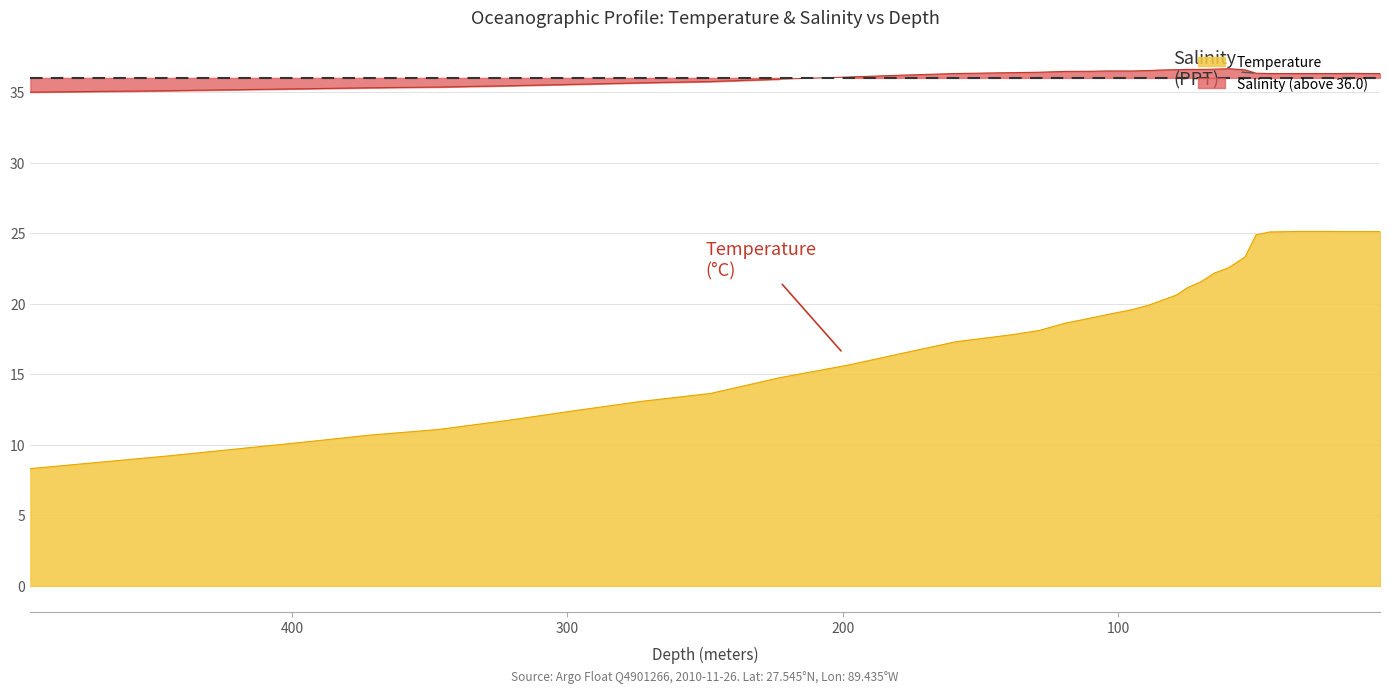

What is the difference between the Salinity values at 446.0 and 372.0?

0.2